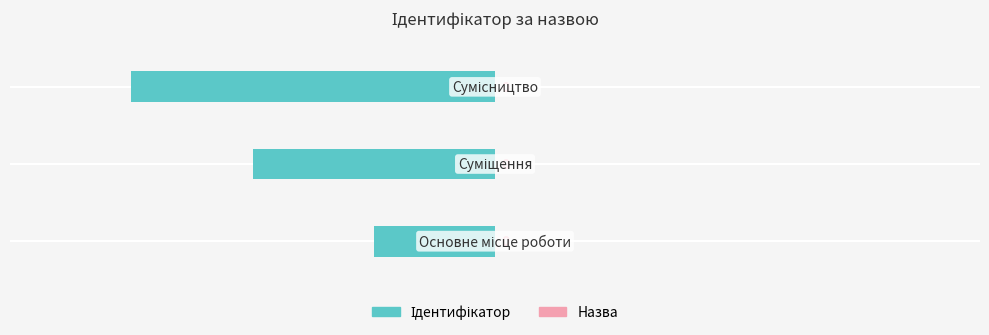

How many bars are there in total?

3